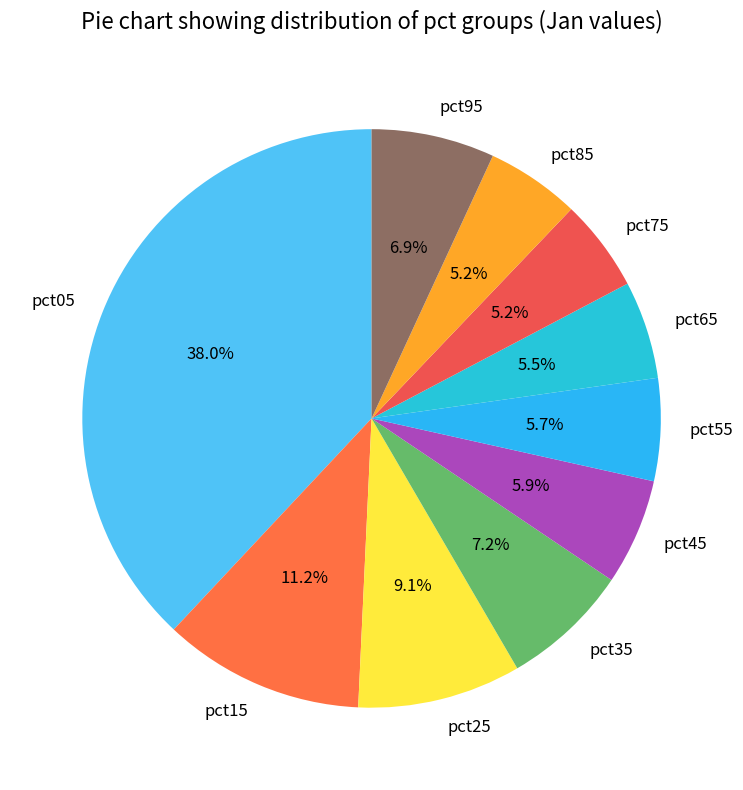

Between pct95 and pct55, which is larger?

pct95